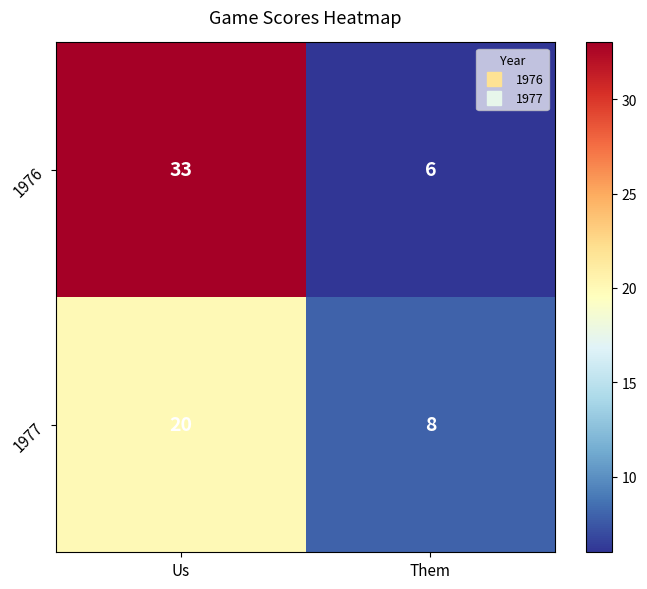

Rank the series by their maximum value, from highest to lowest.

1976, 1977